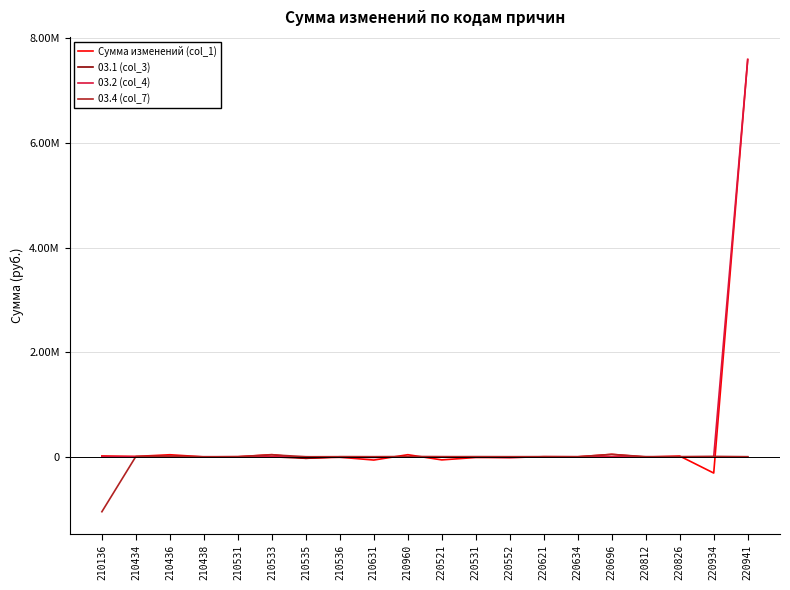

Which has a higher value, 210531 or 220521?

210531